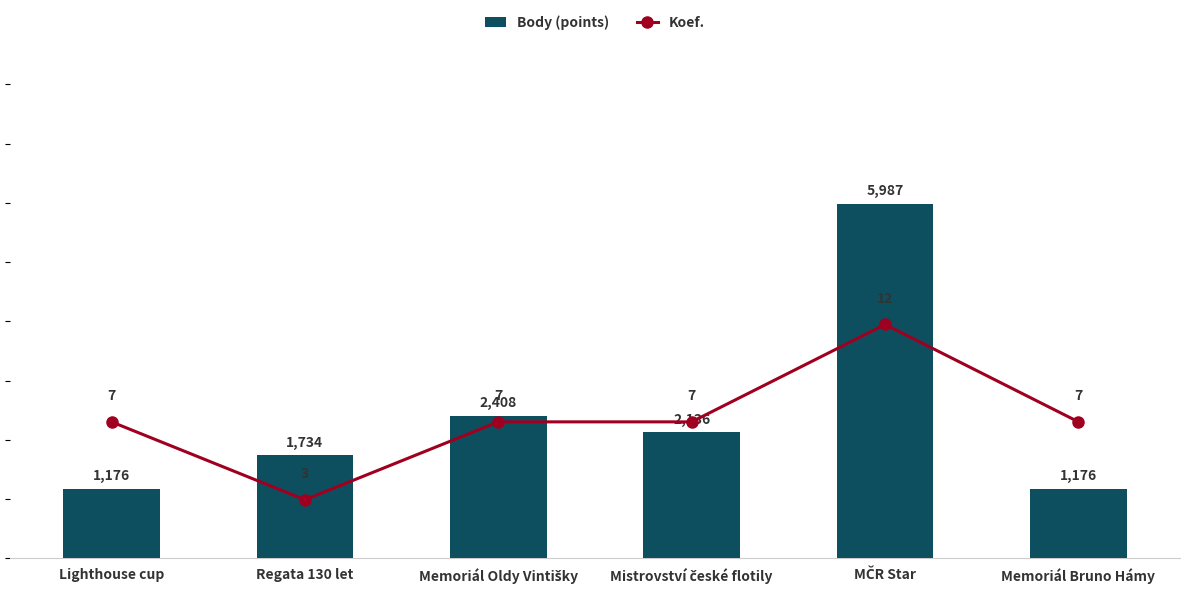

Is it true that Body (points) equals 1176 at Lighthouse cup?

True